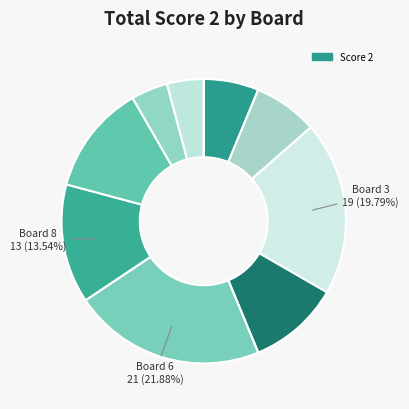

Count the number of slices in the pie.

12